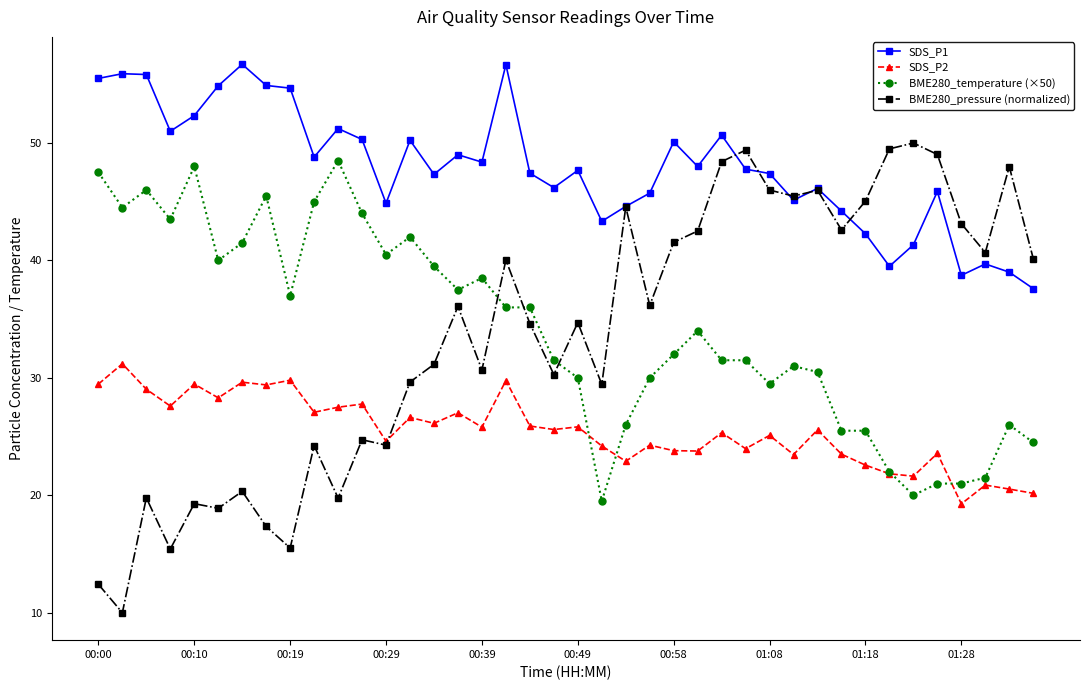

How many distinct data groups are displayed?

4